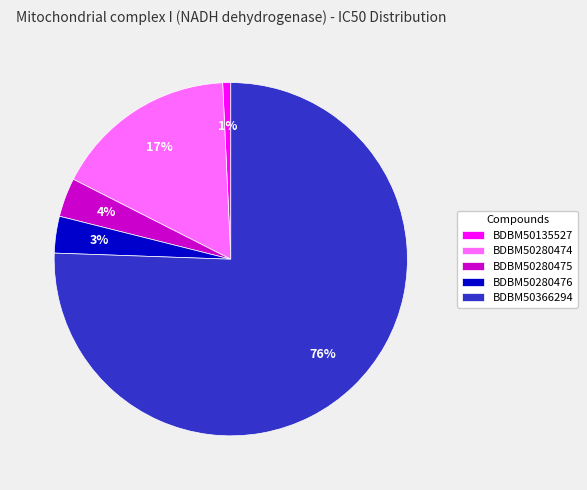

What is the largest slice in the pie chart?

BDBM50366294